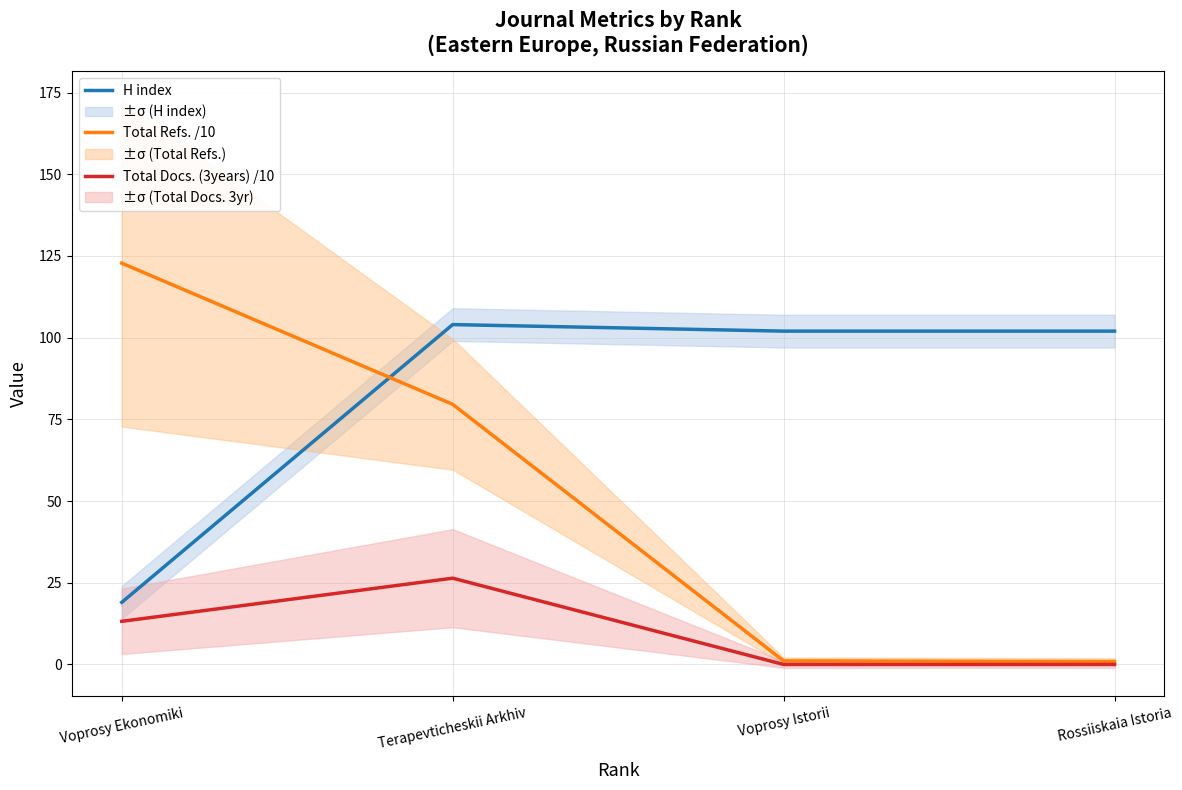

Between Voprosy Istorii and Rossiiskaia Istoria, which series saw the biggest shift?

Total Refs. /10